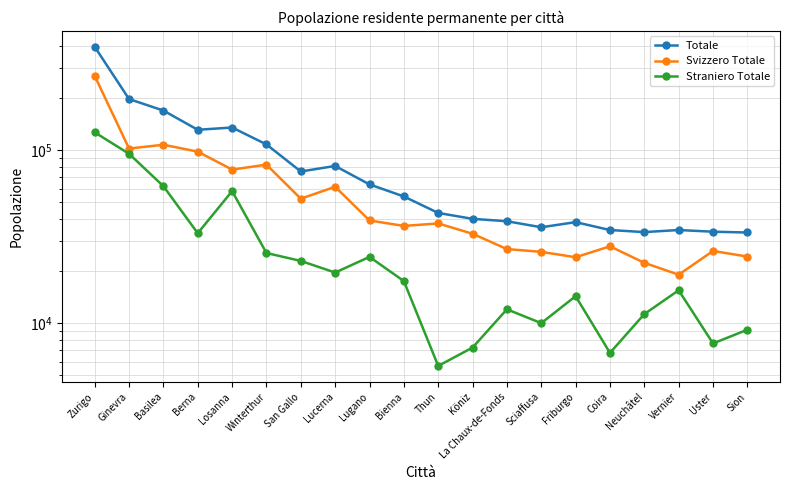

Which series has the widest spread of values?

Totale